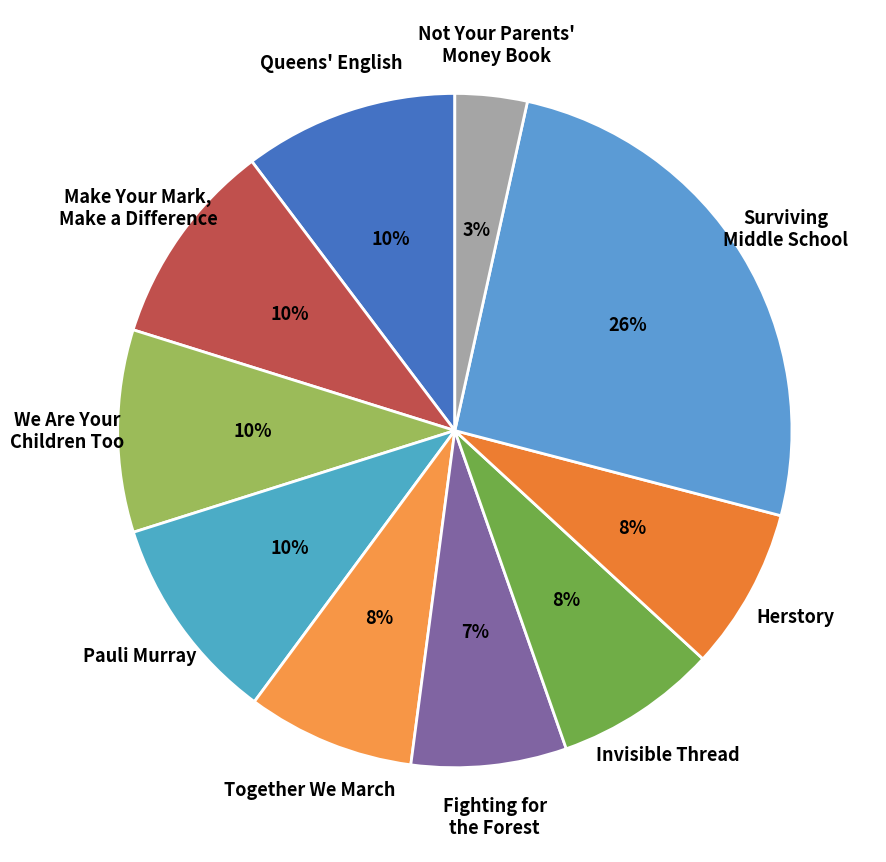

Approximately how many times larger is the value at Invisible Thread compared to Together We March?

1.0